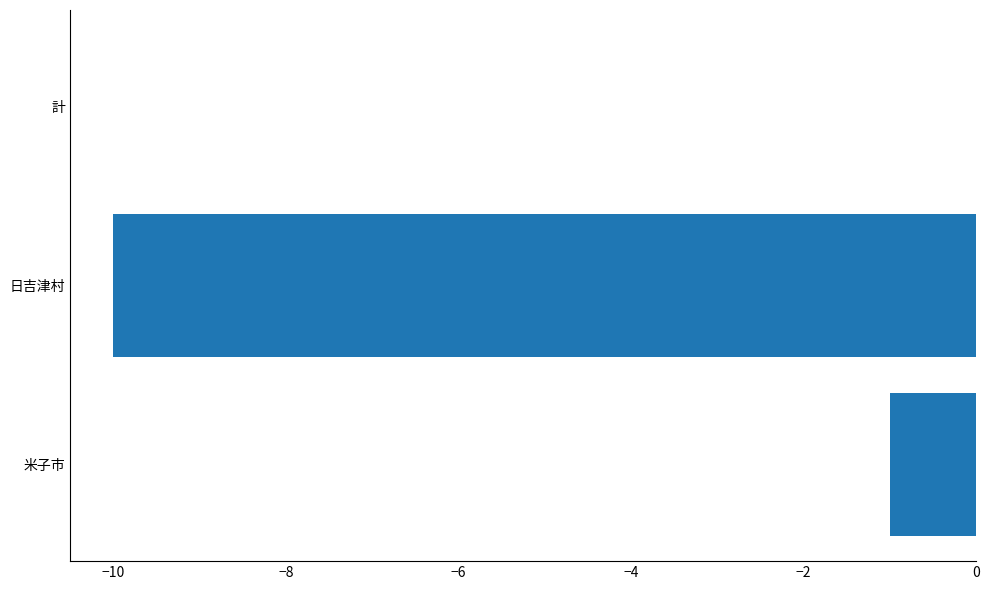

Does the chart contain stacked bars?

No